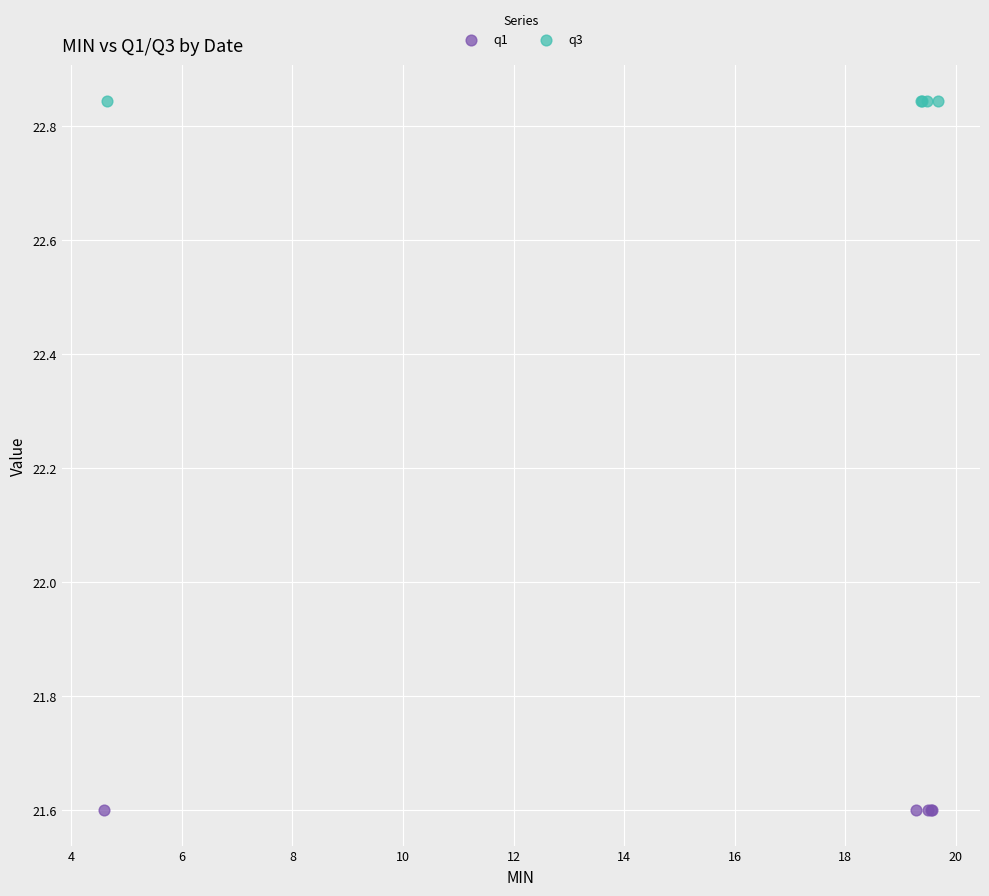

Which series reaches the maximum Y coordinate?

q3